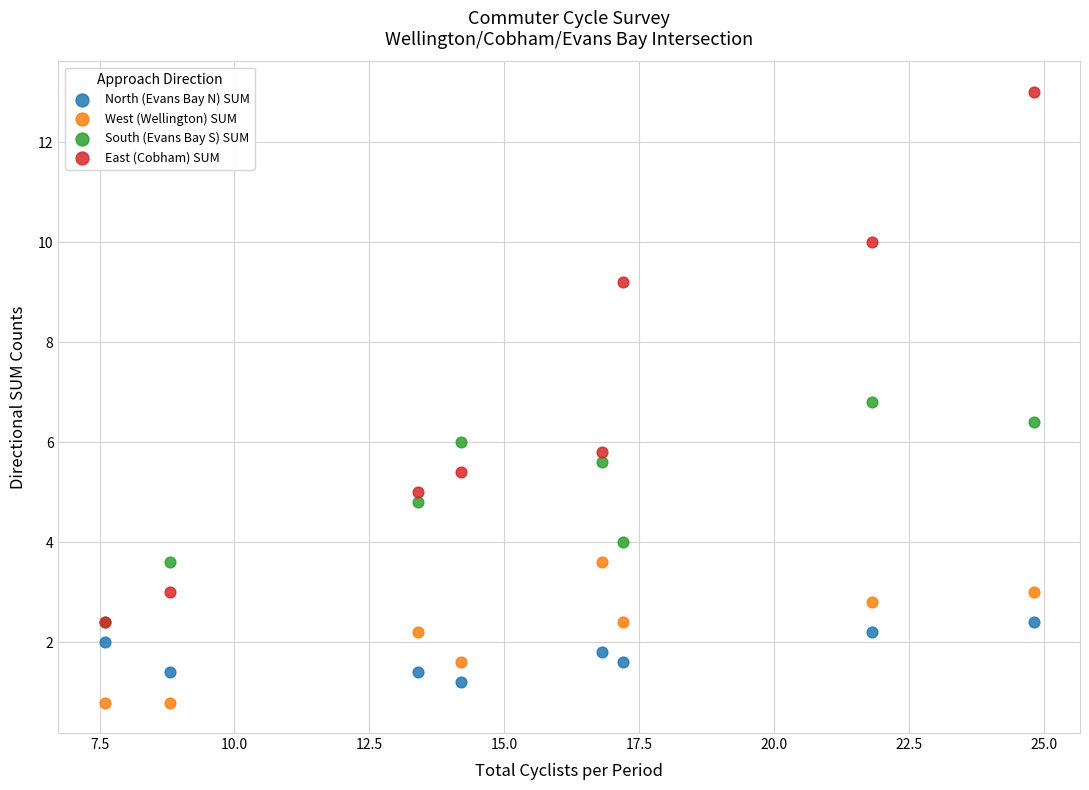

Which series reaches the maximum Y coordinate?

East (Cobham) SUM